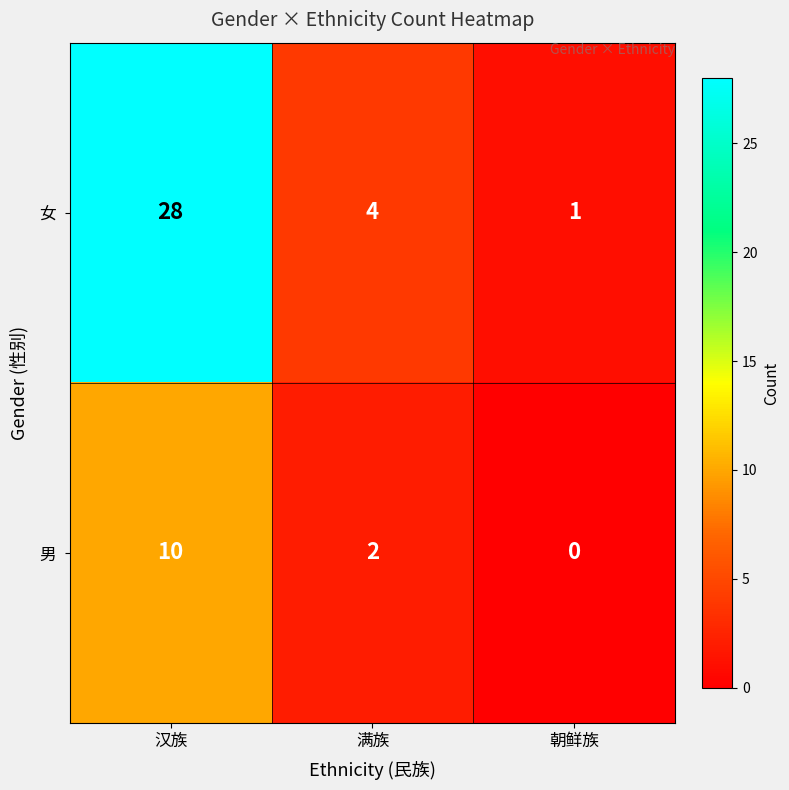

Count the number of categories in the chart.

3